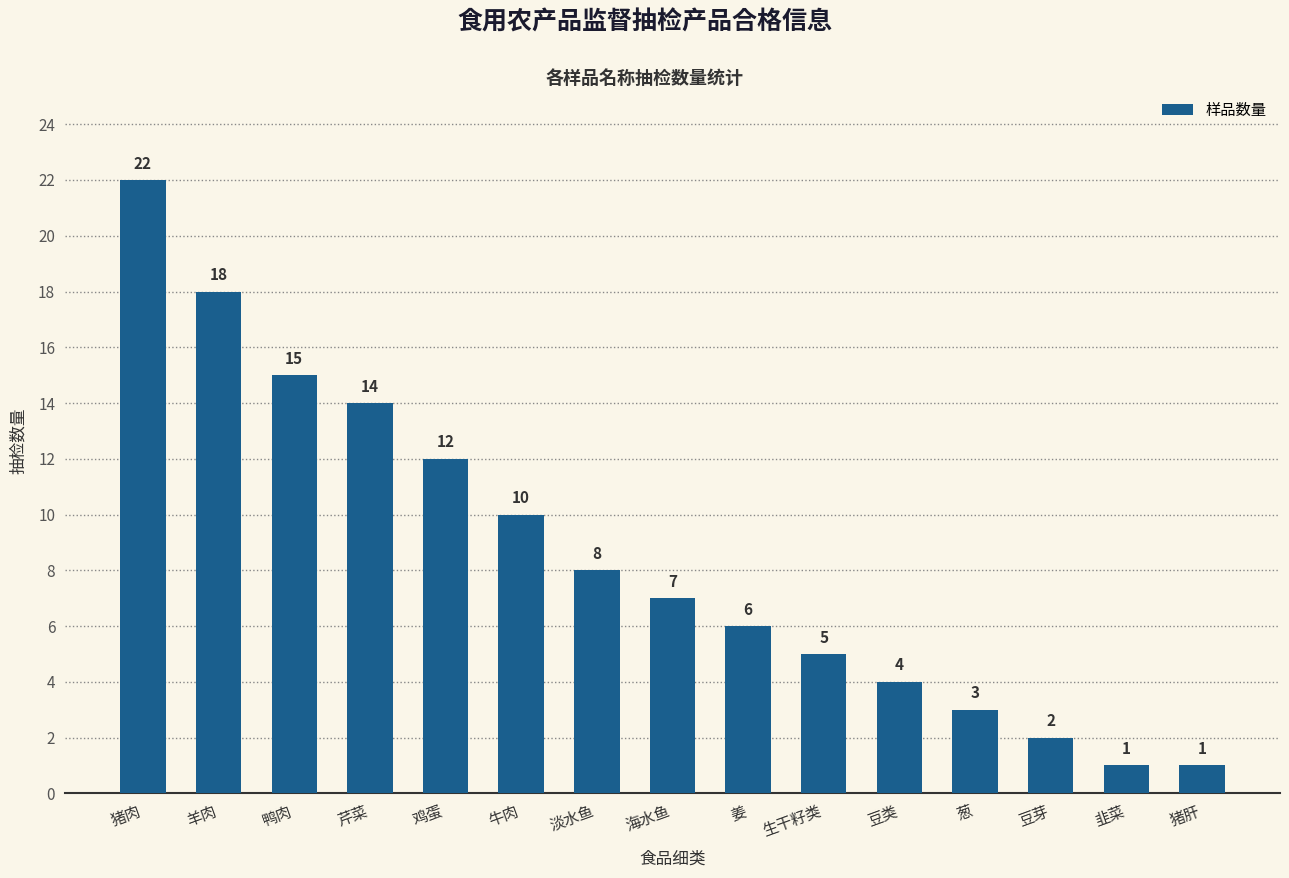

Reading left to right, extract all data points from this chart.

猪肉=22	羊肉=18	鸭肉=15	芹菜=14	鸡蛋=12	牛肉=10	淡水鱼=8	海水鱼=7	姜=6	生干籽类=5	豆类=4	葱=3	豆芽=2	韭菜=1	猪肝=1